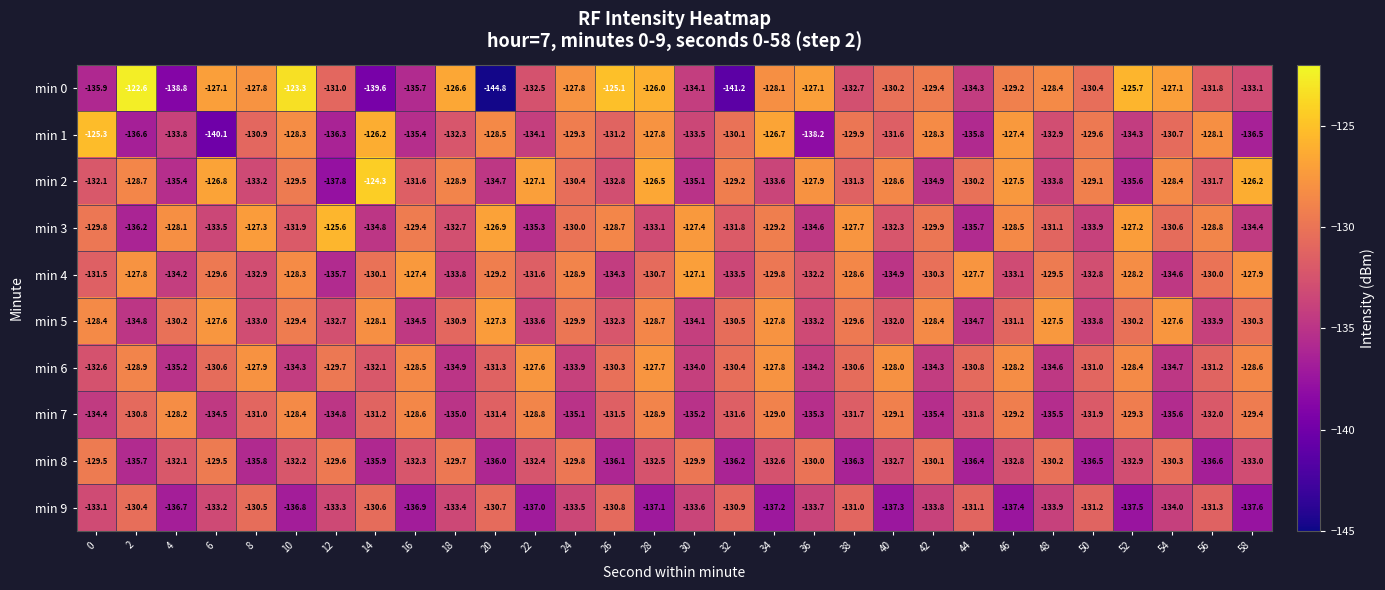

What is the difference between the highest and lowest values at 14?

15.3